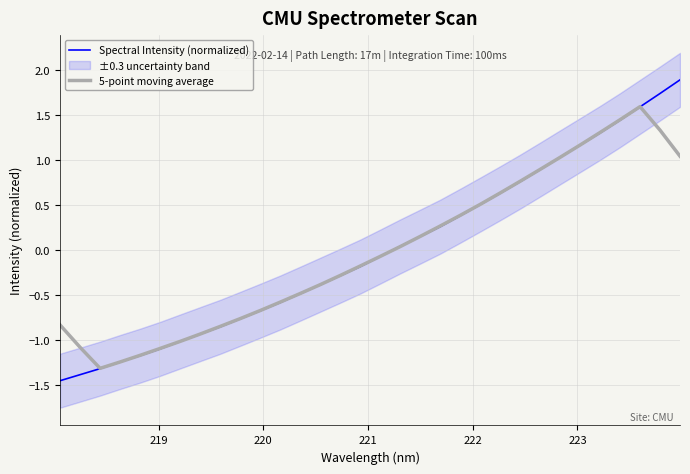

Is this an area chart (filled region under the line)?

No